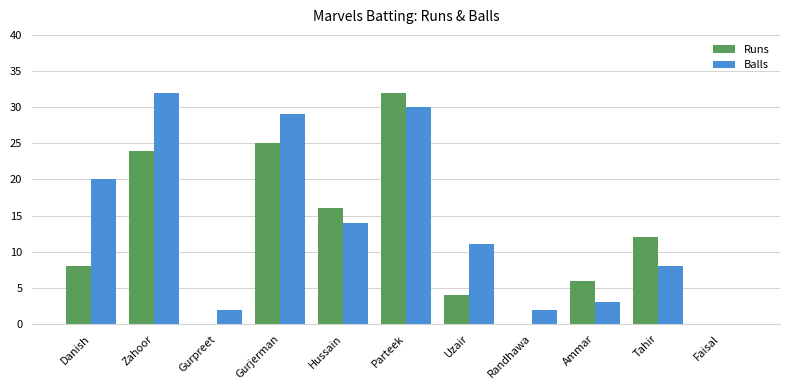

How many categories are shown in the chart?

11